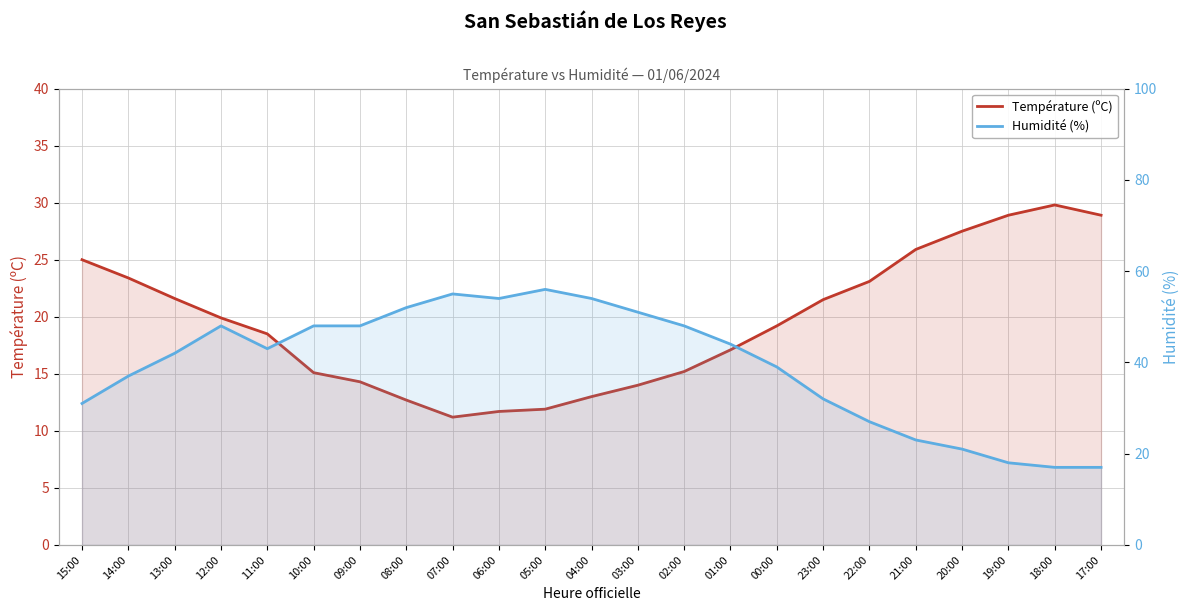

What is the label of the 3rd point from the right?

19:00